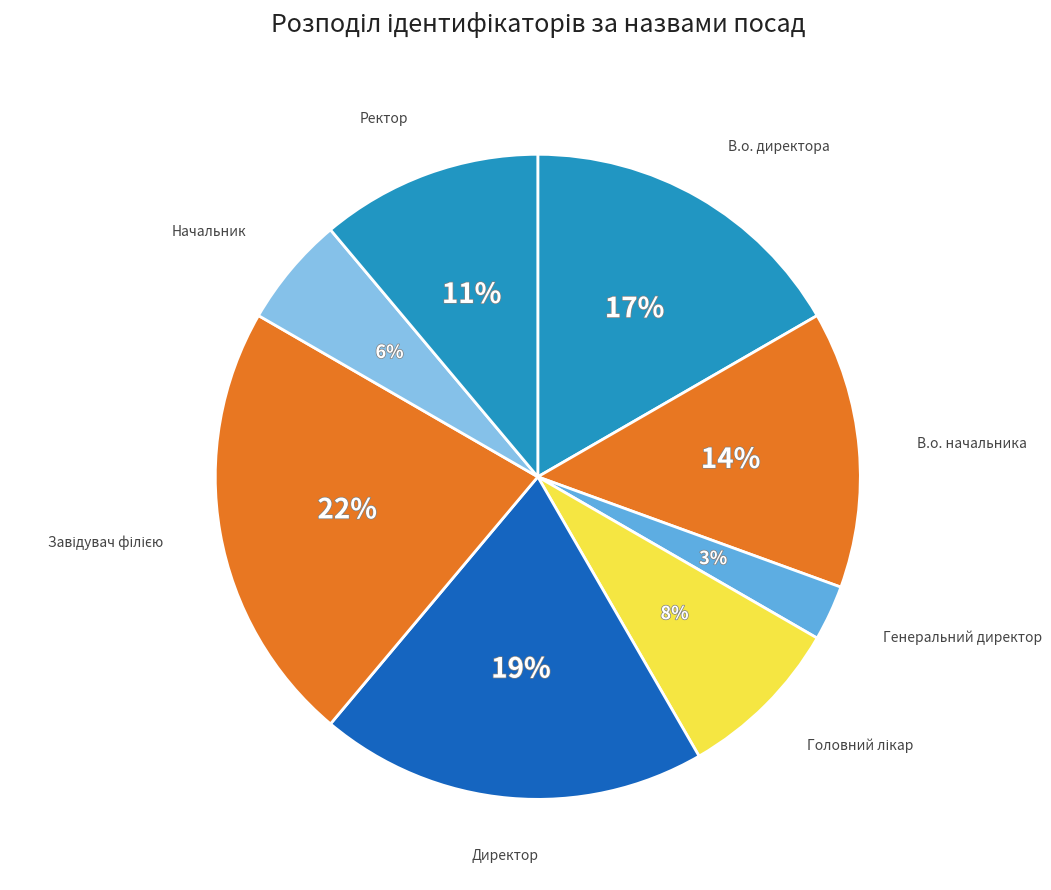

Count the number of slices in the pie.

8